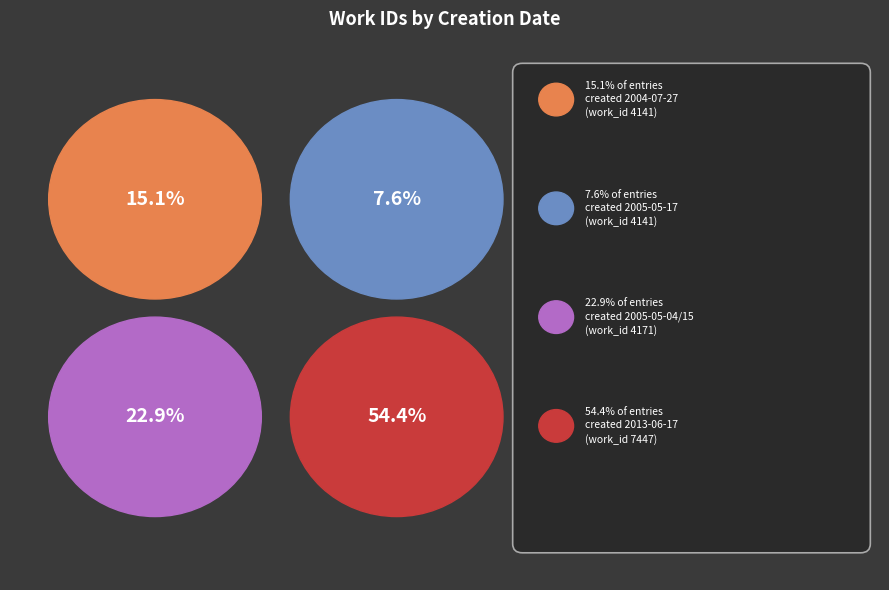

Between 2013-06-17 and 2005-05-15, which is larger?

2013-06-17